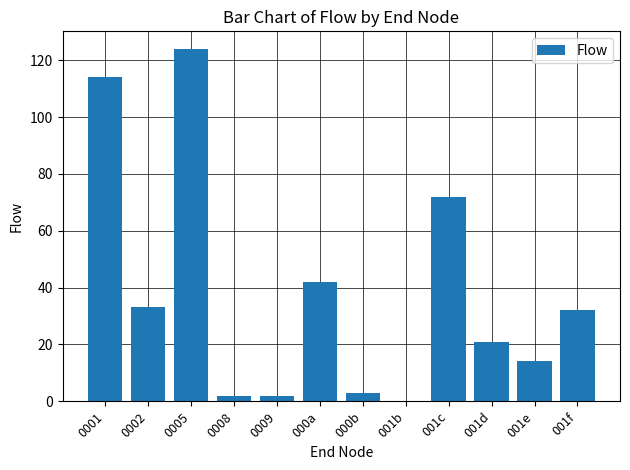

Is it true that the value at 0002 is 17?

False